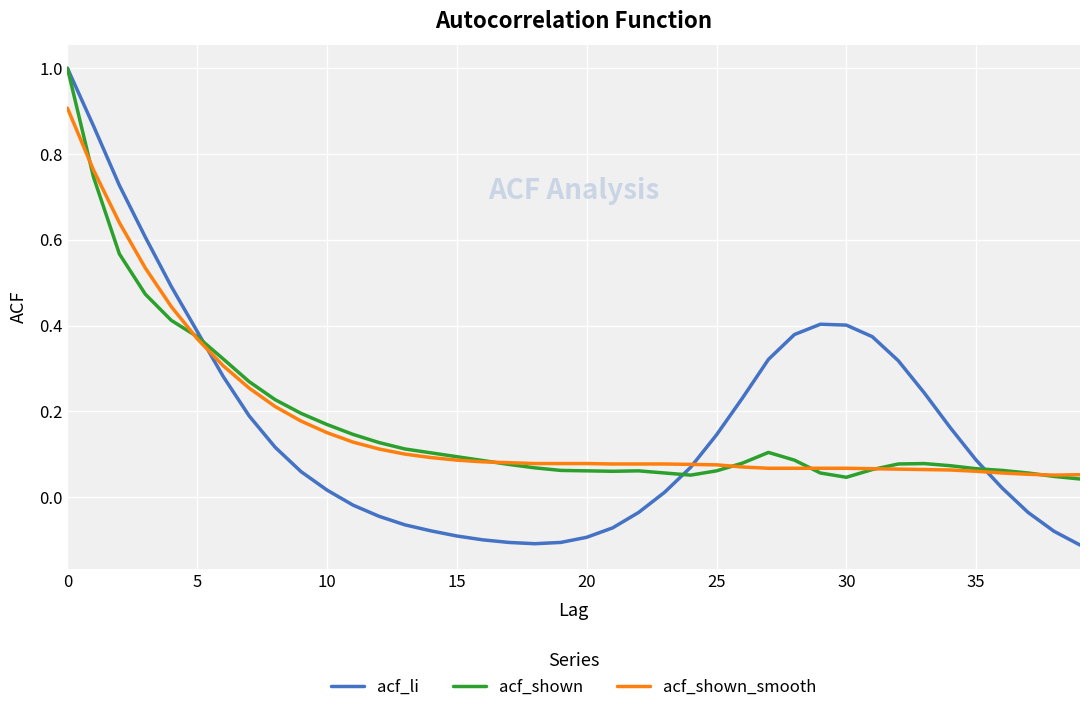

How many lines are shown in the chart?

3